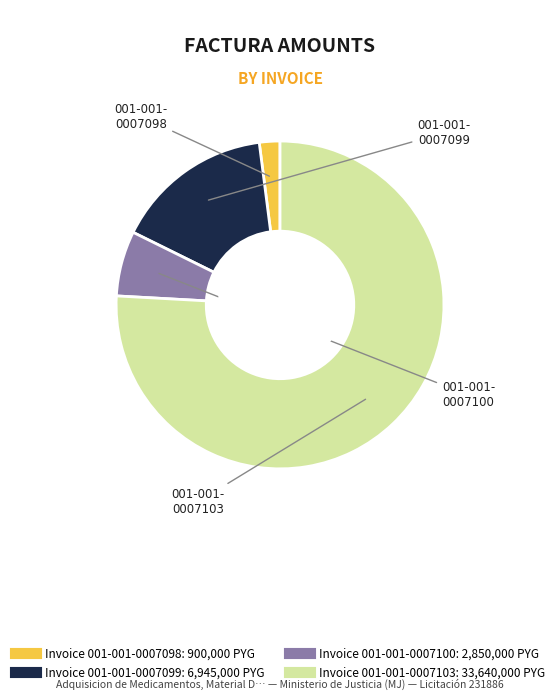

Does any single category account for the majority?

Yes